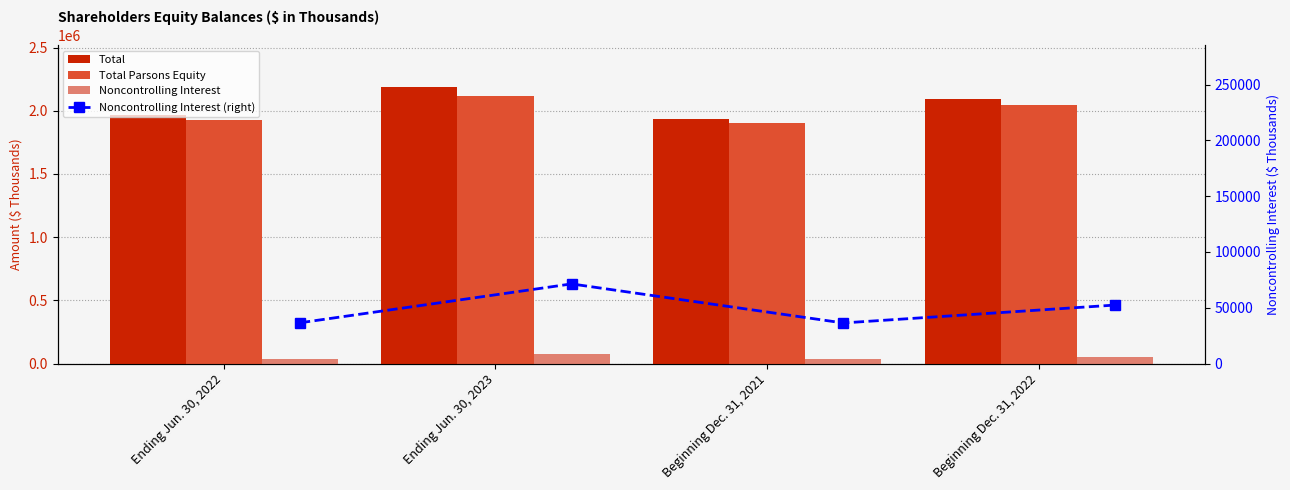

Which series has the largest total across all categories?

Total